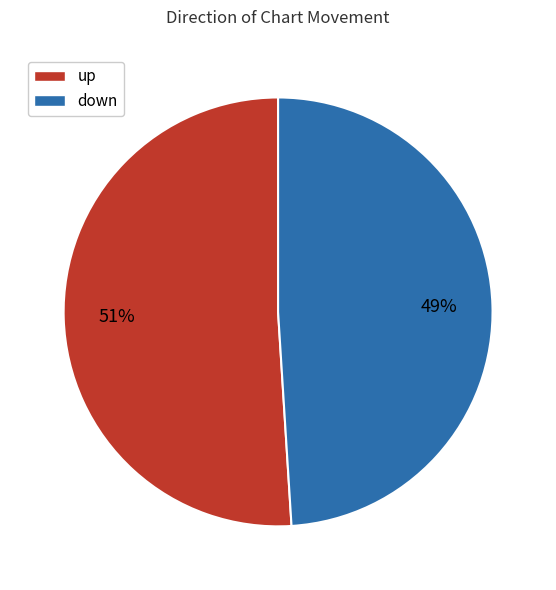

Which has a higher value, up or down?

up